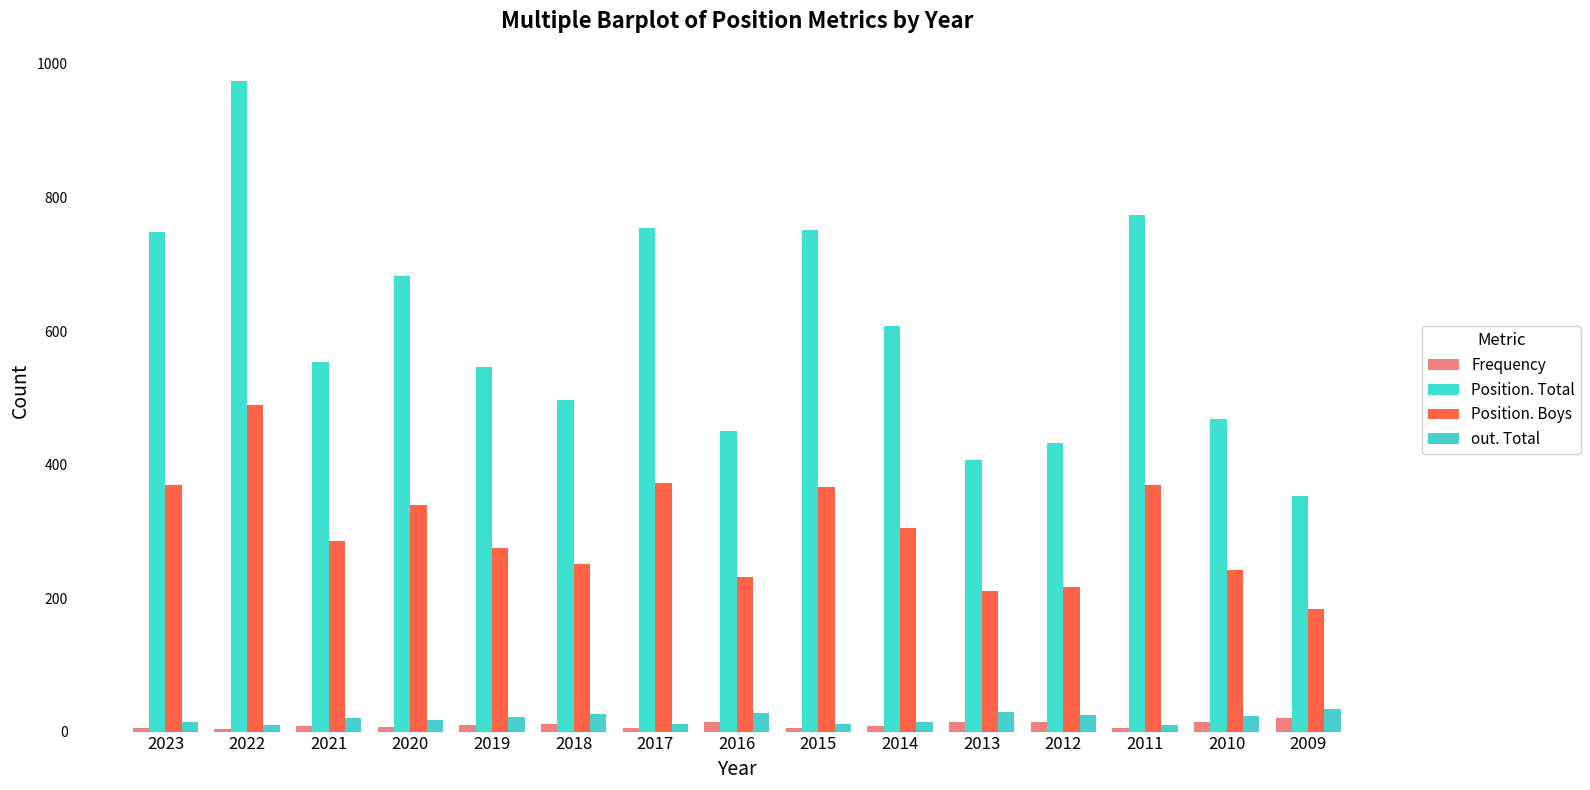

What are all the series names shown in the legend?

Frequency, Position. Total, Position. Boys, out. Total